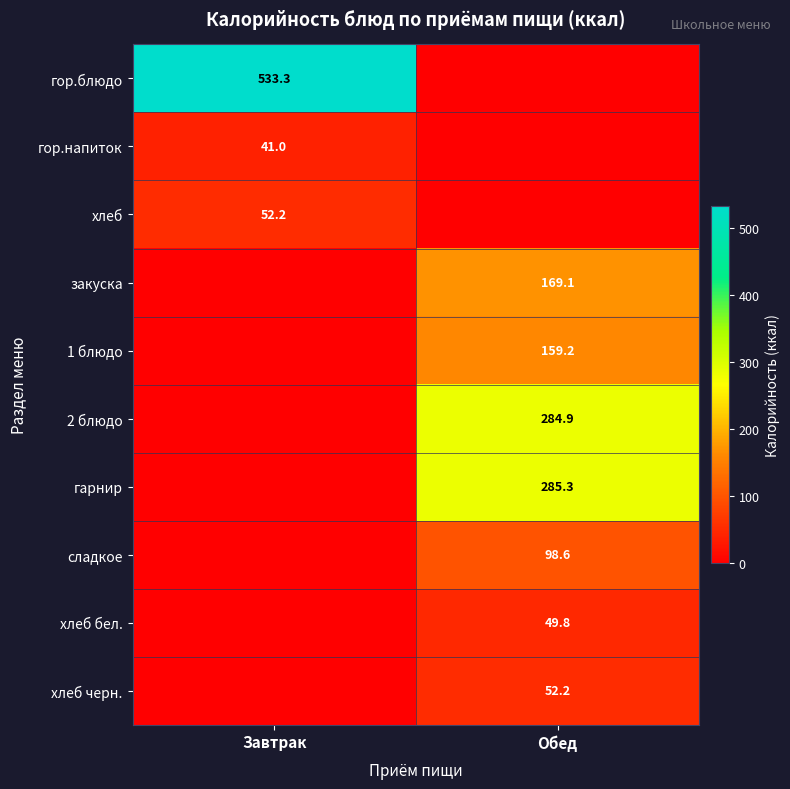

Between Обед and Завтрак, which is larger?

Завтрак